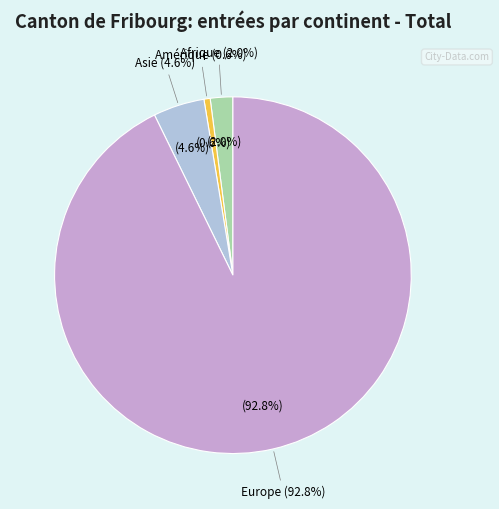

Which has a higher value, Asie or Provenance inconnue?

Asie